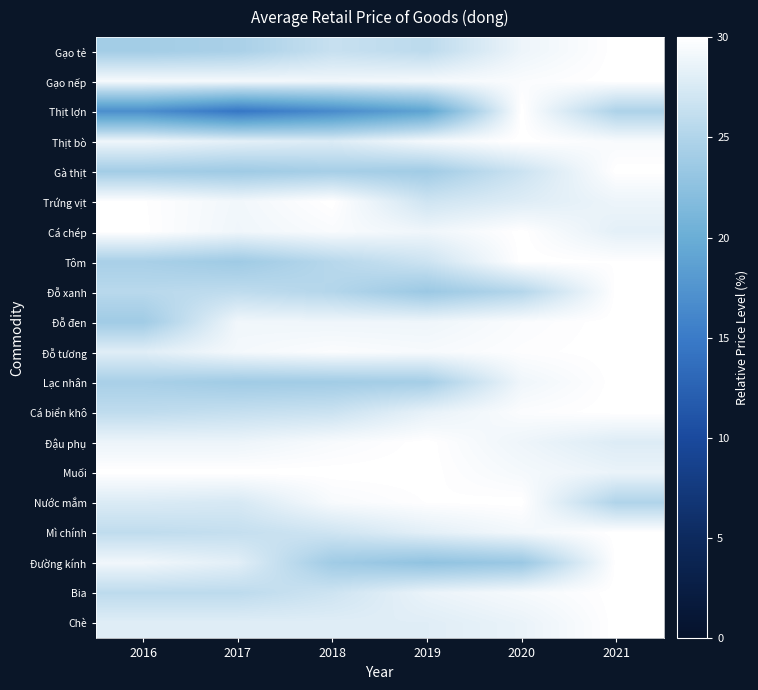

Which series changed the most between 2016 and 2020?

Thịt lợn